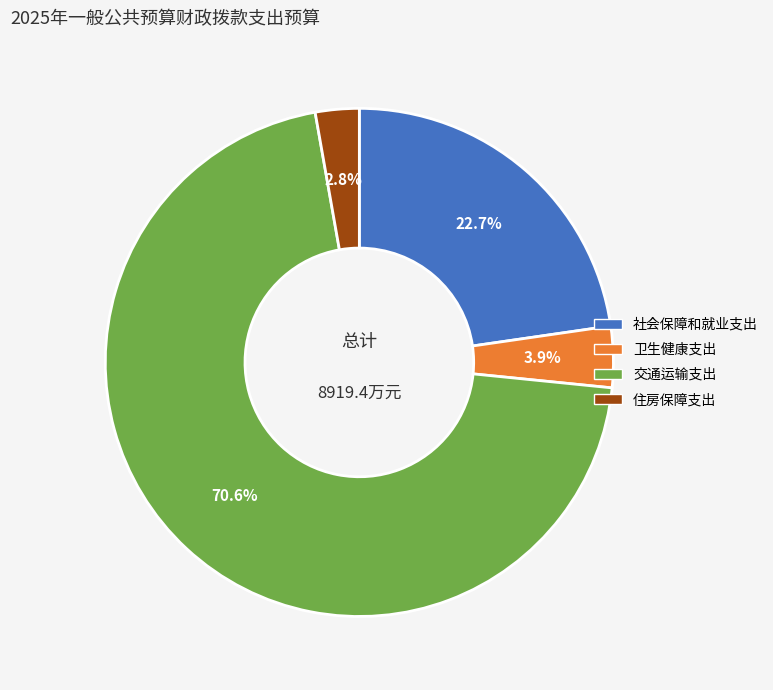

Do 卫生健康支出 and 住房保障支出 together represent more than half of the pie?

No